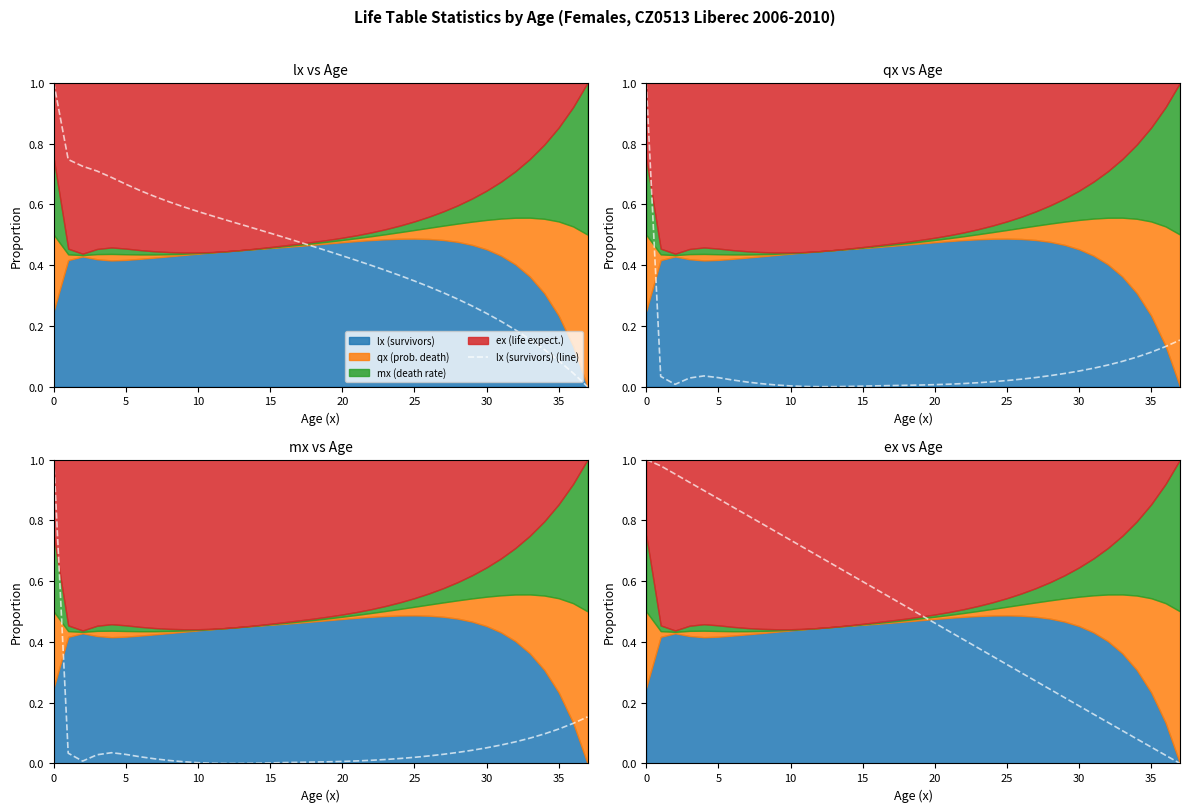

The value of mx (death rate) (line) at 24 is 0.0. True or false?

False